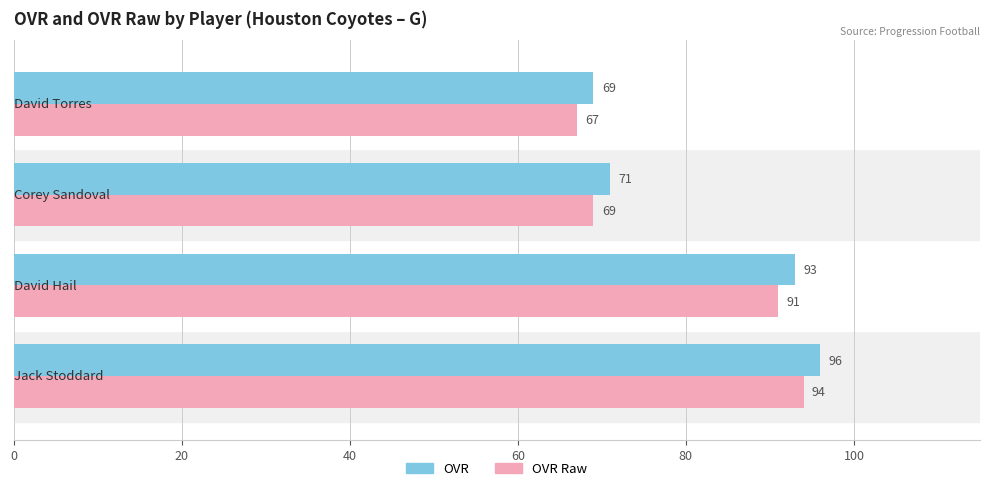

At how many categories does at least one series exceed 73?

2